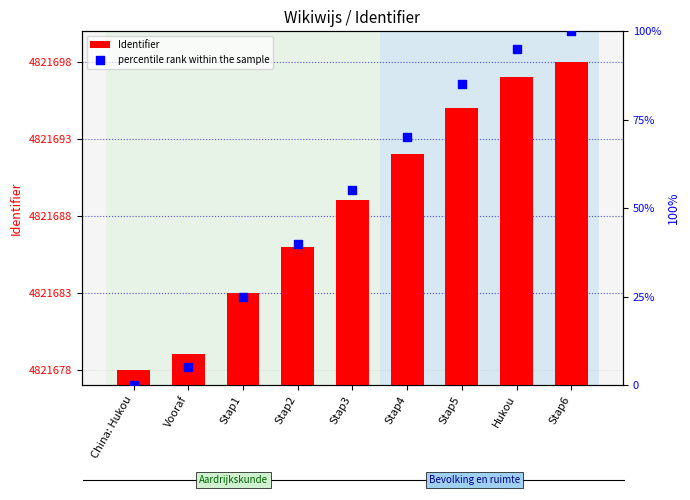

What is the total value across all series at China: Hukou?

4821678.0